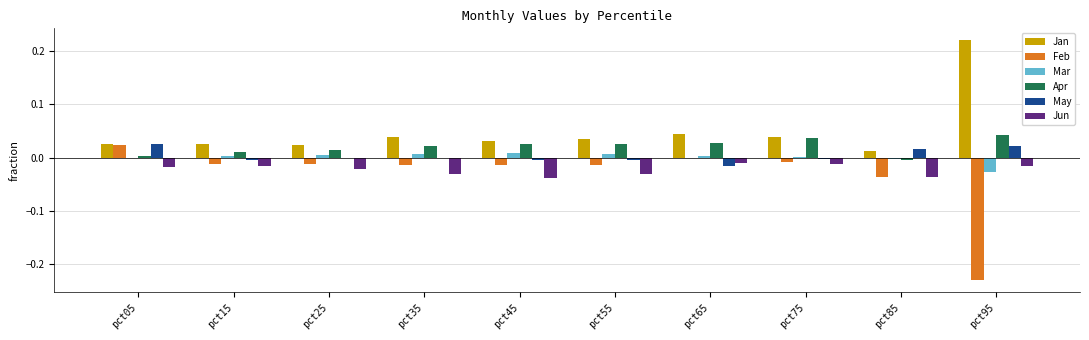

Count the number of categories in the chart.

10